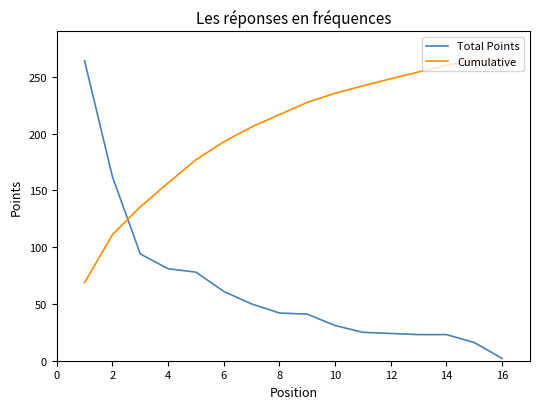

What is the greatest value displayed?

265.0